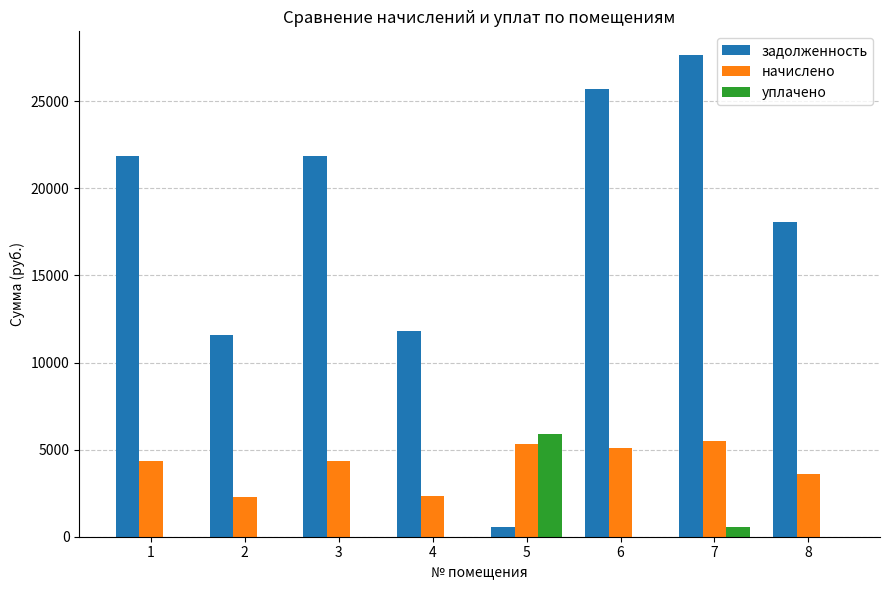

Are the bars horizontal?

No